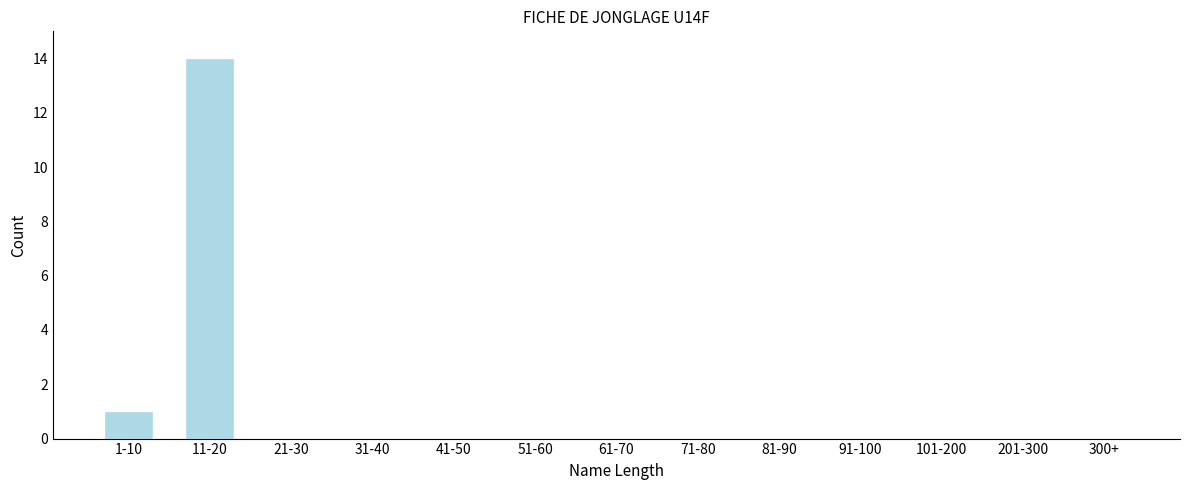

Reading left to right, extract all data points from this chart.

1-10=1	11-20=14	21-30=0	31-40=0	41-50=0	51-60=0	61-70=0	71-80=0	81-90=0	91-100=0	101-200=0	201-300=0	300+=0